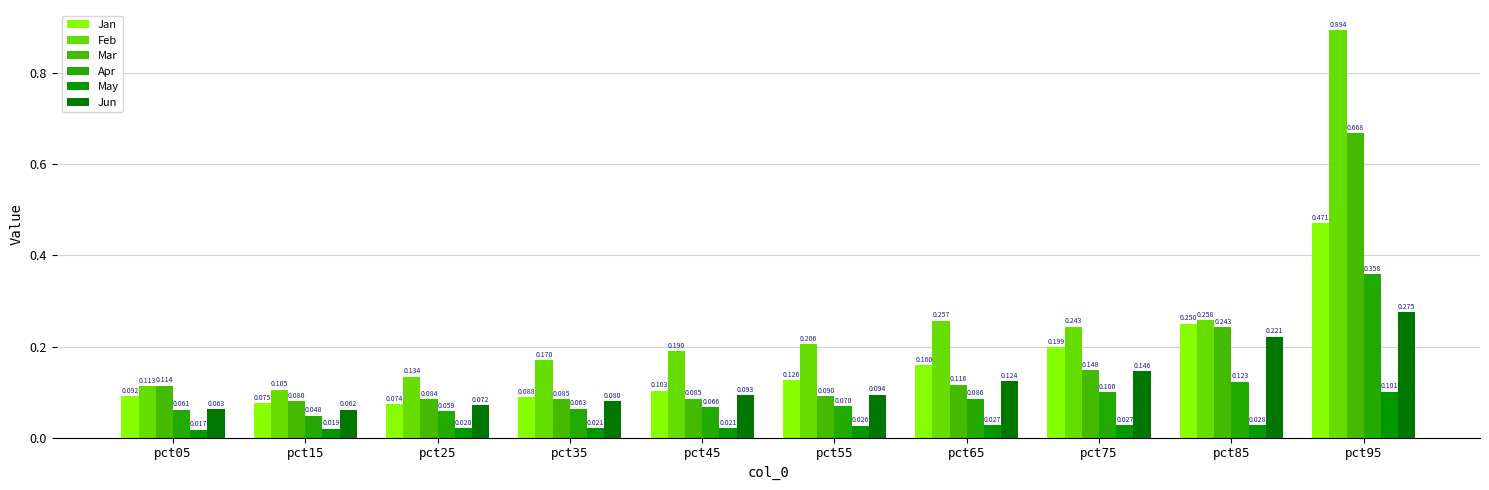

The value of Jan at pct45 is 0.2. True or false?

False